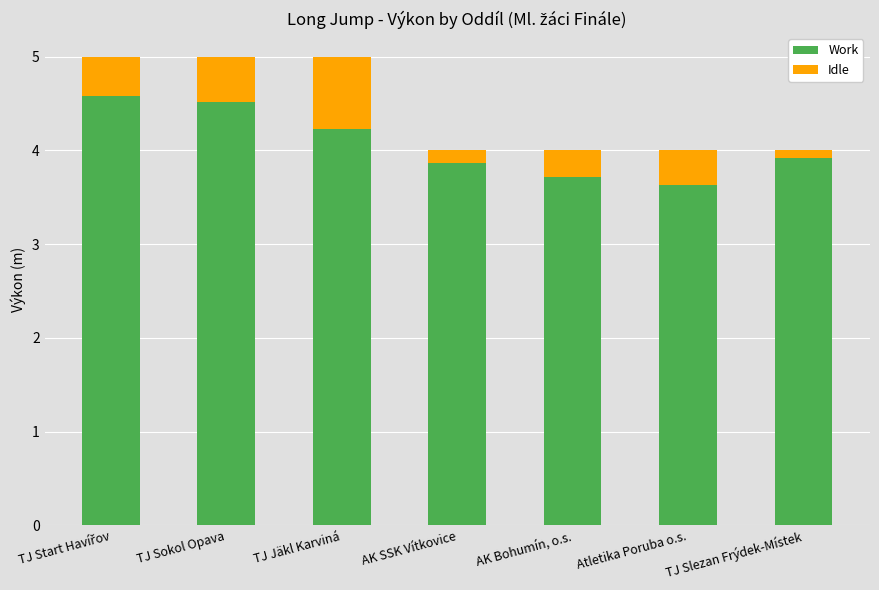

What is the average value of the Work series?

4.1